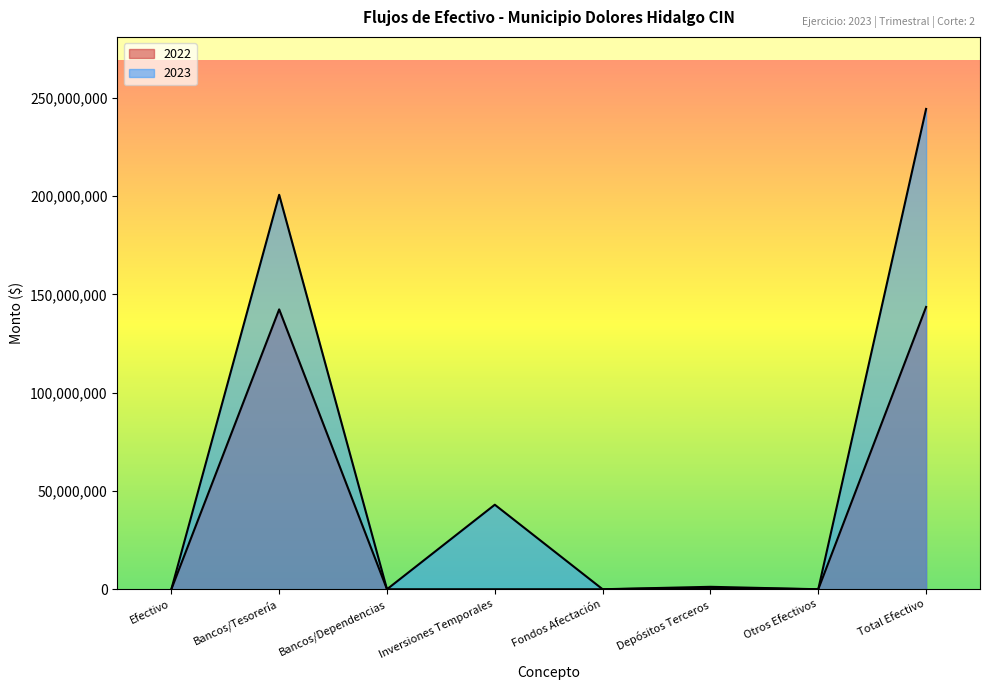

How many values in the 2022 series exceed 0?

3